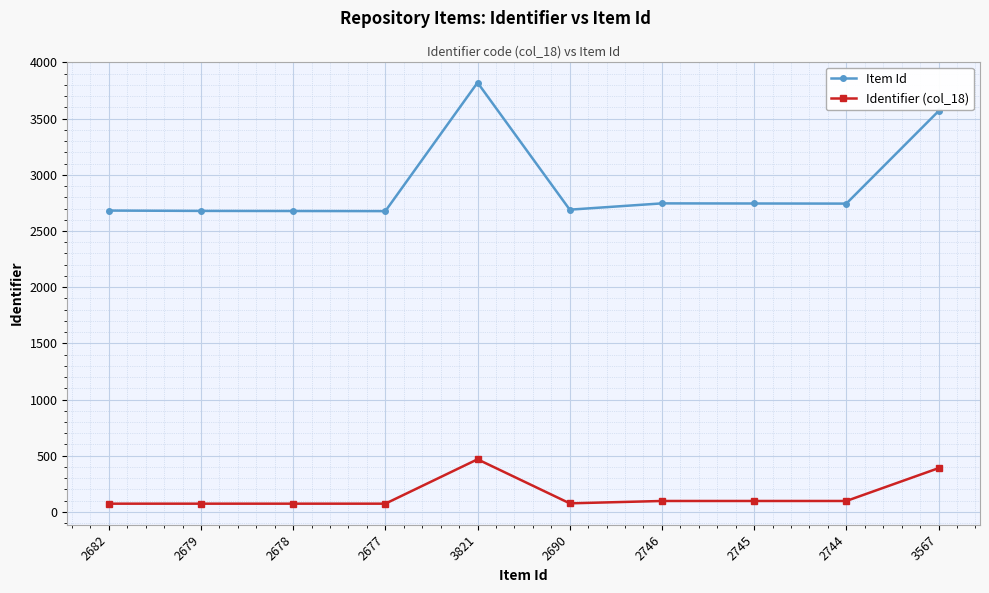

List the series in order of their peak value, highest first.

Item Id, Identifier (col_18)